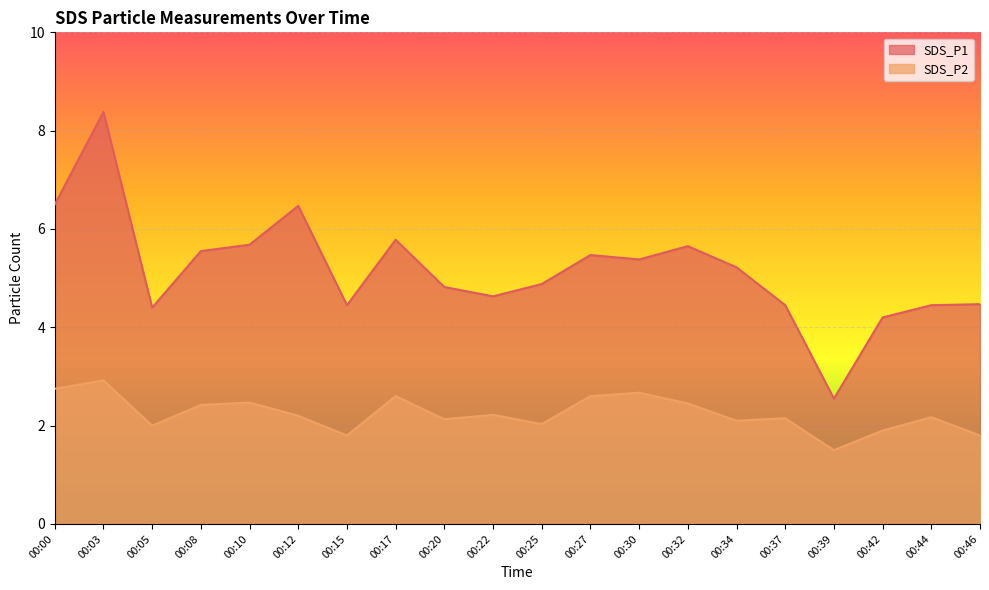

List the series in order of their overall mean, highest first.

SDS_P1, SDS_P2